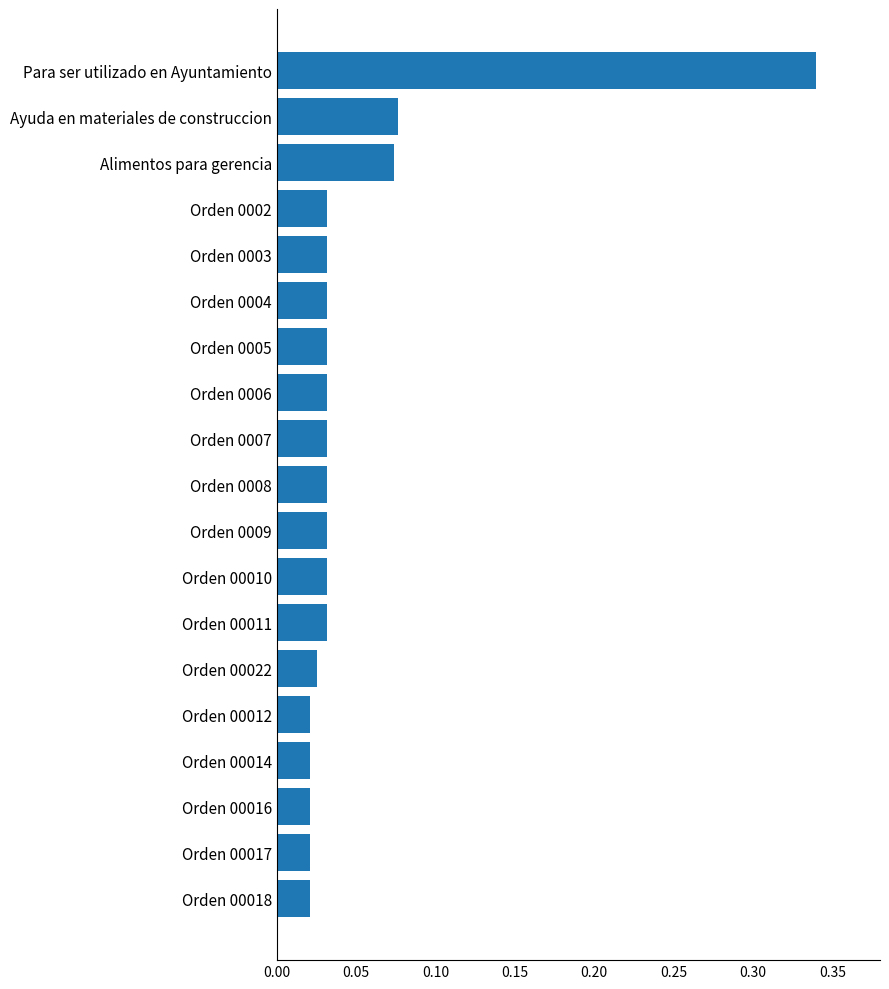

Which has a higher value, Orden 00018 or Orden 00010?

Orden 00010